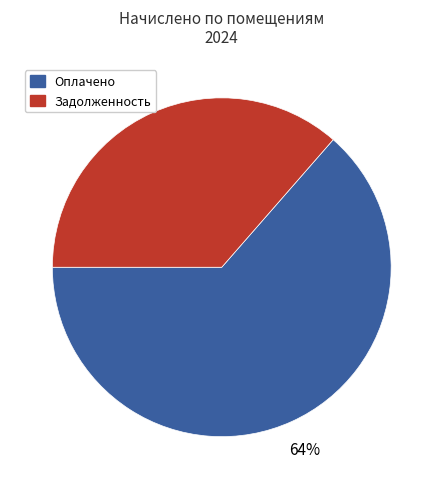

Is the sum of Оплачено and Задолженность greater than half?

Yes